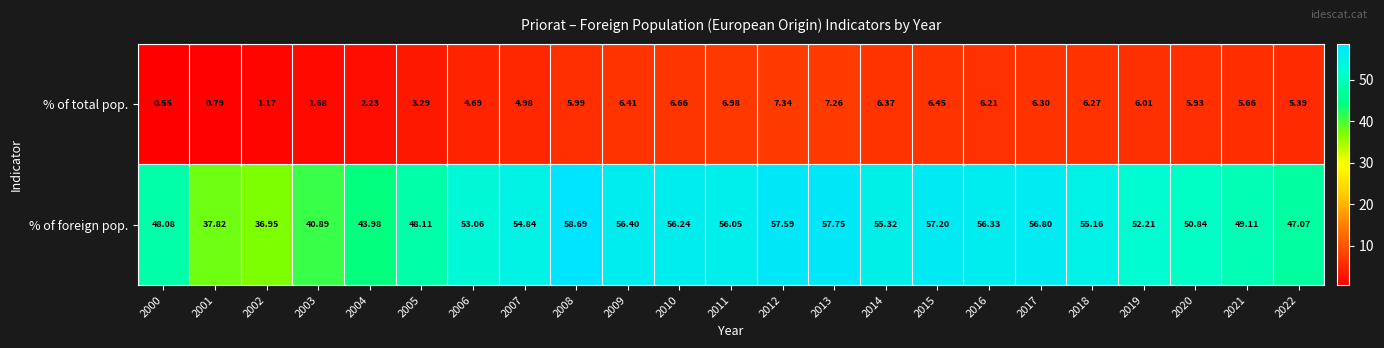

Rank the series by their maximum value, from highest to lowest.

% of foreign pop., % of total pop.